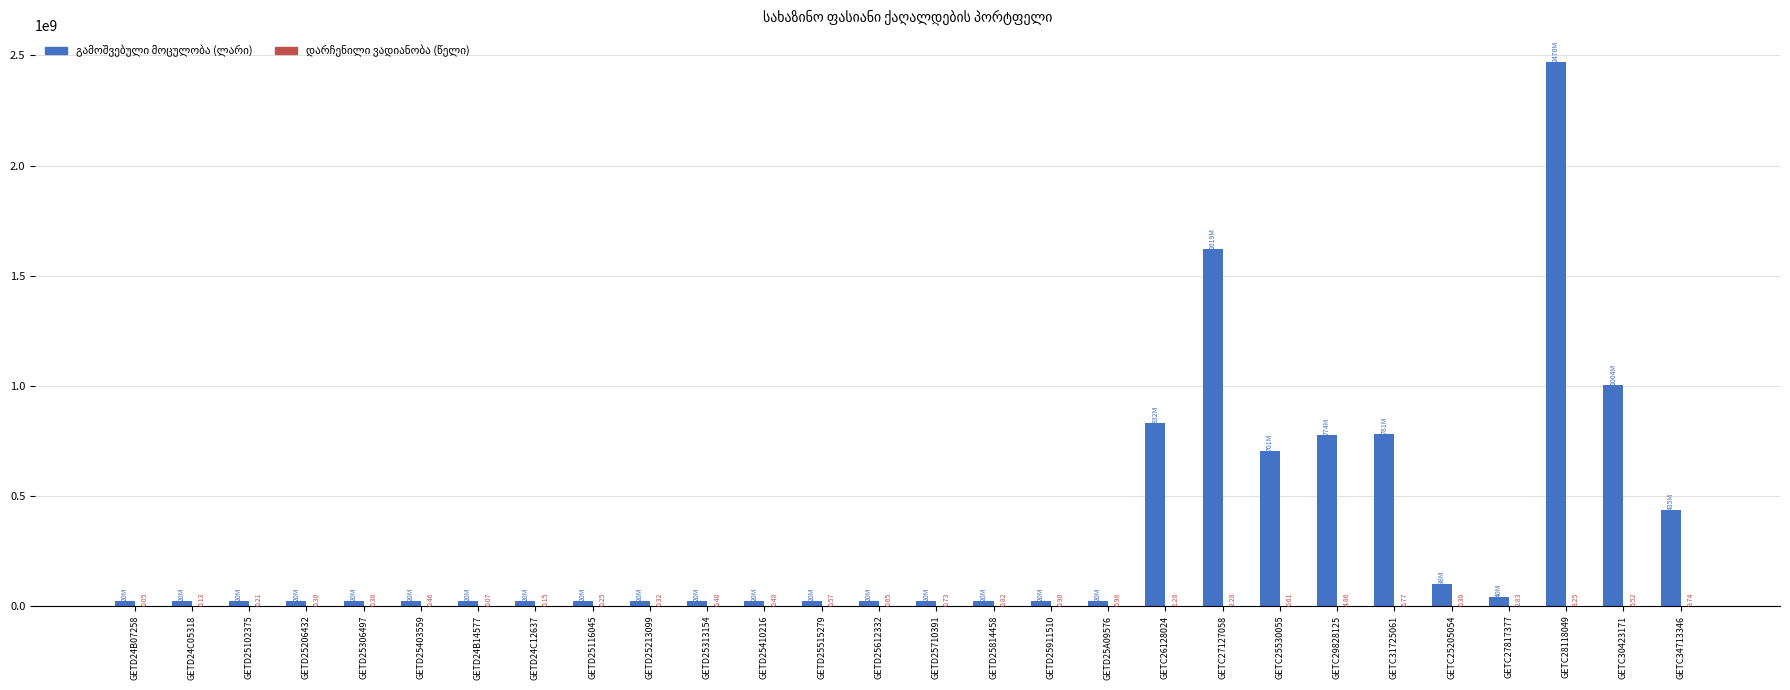

At which category is the sum across all series the highest?

GETC28118049